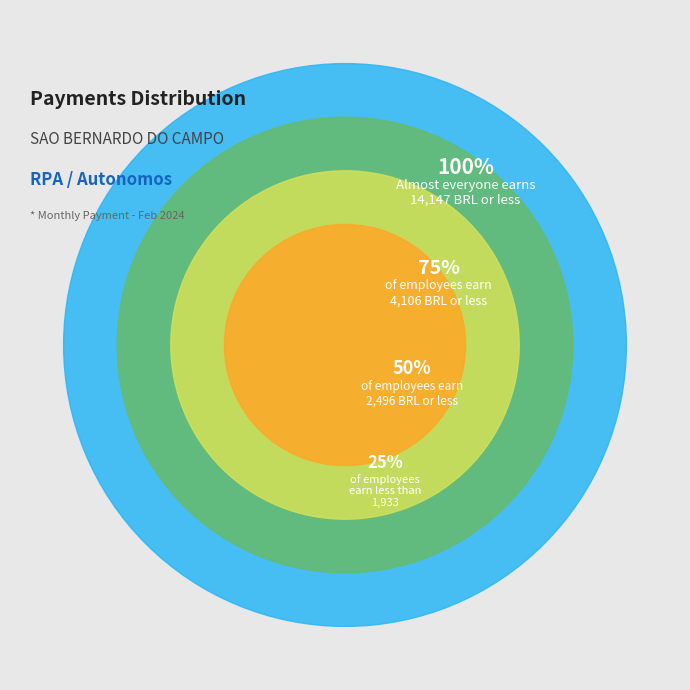

True or false: TATIANA MARIA P FERNANDES accounts for 1% of the total.

False